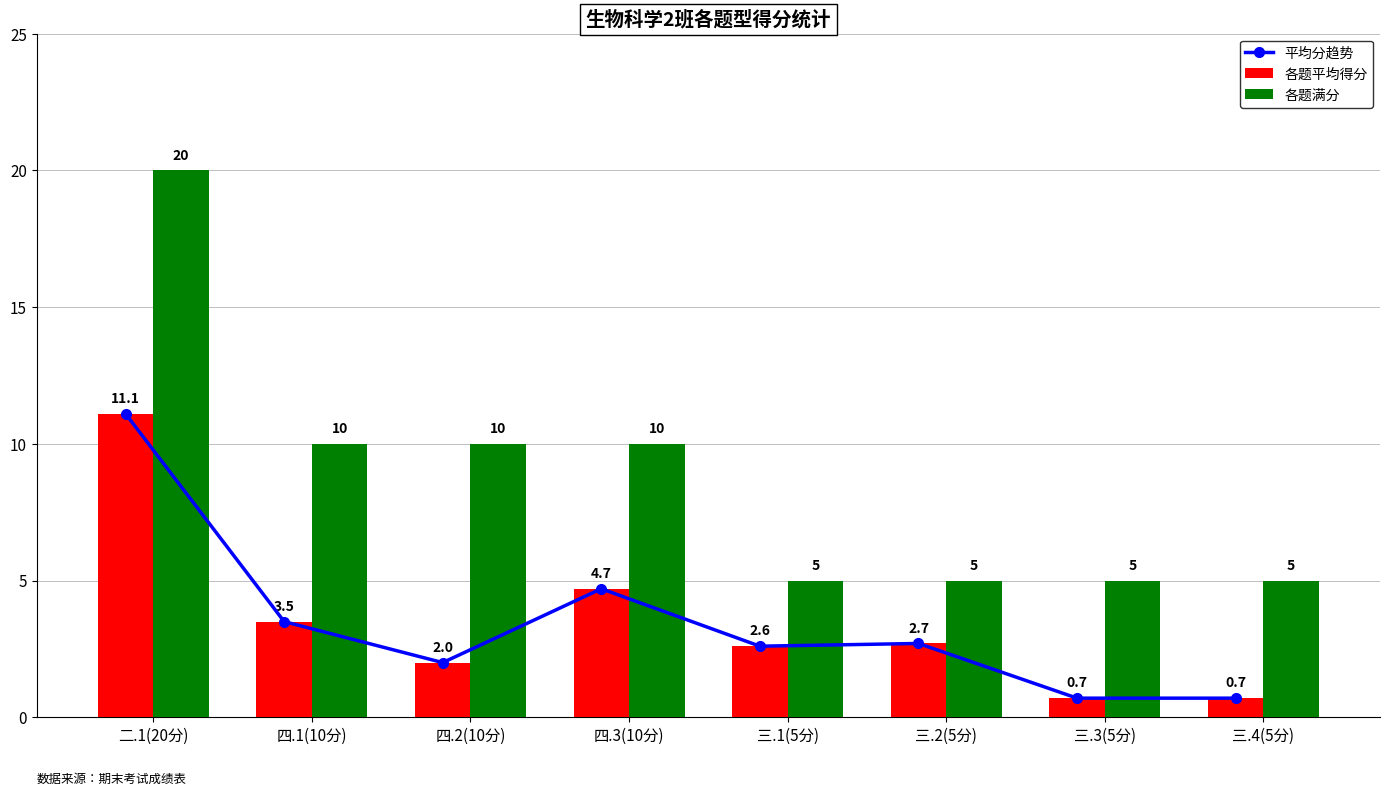

Which category has the highest value in the 平均分趋势 series?

二.1(20分)